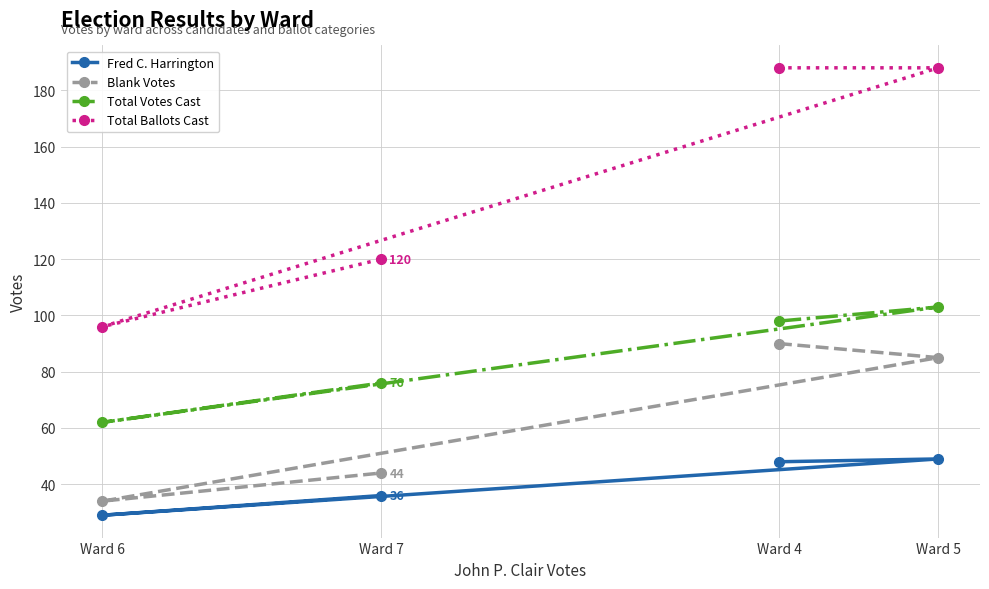

Rank the series at Ward 5 from highest to lowest value.

Total Ballots Cast, Total Votes Cast, Blank Votes, Fred C. Harrington